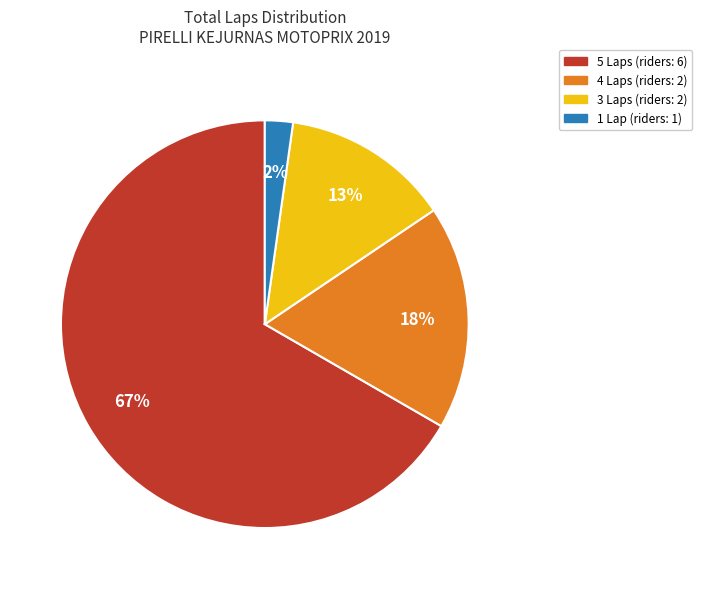

To the nearest percent, what is the average slice percentage?

25%